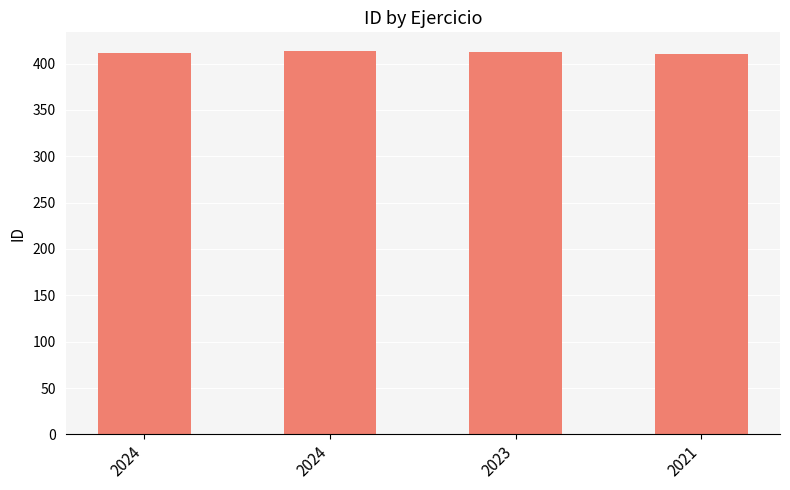

Count the number of data series in this chart.

1